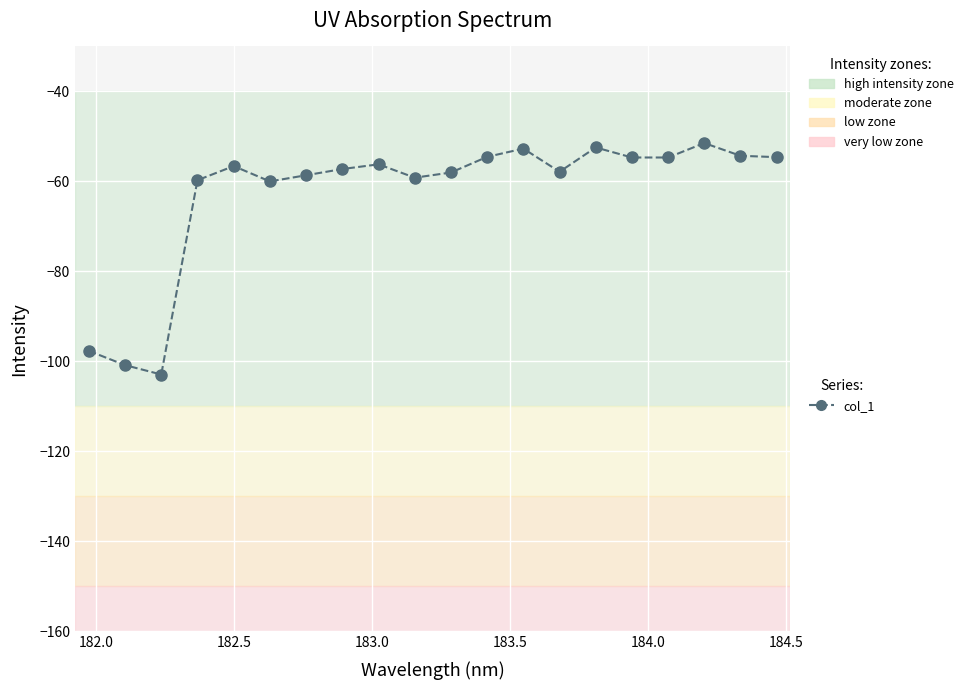

What is the sum of all values?

-1254.3